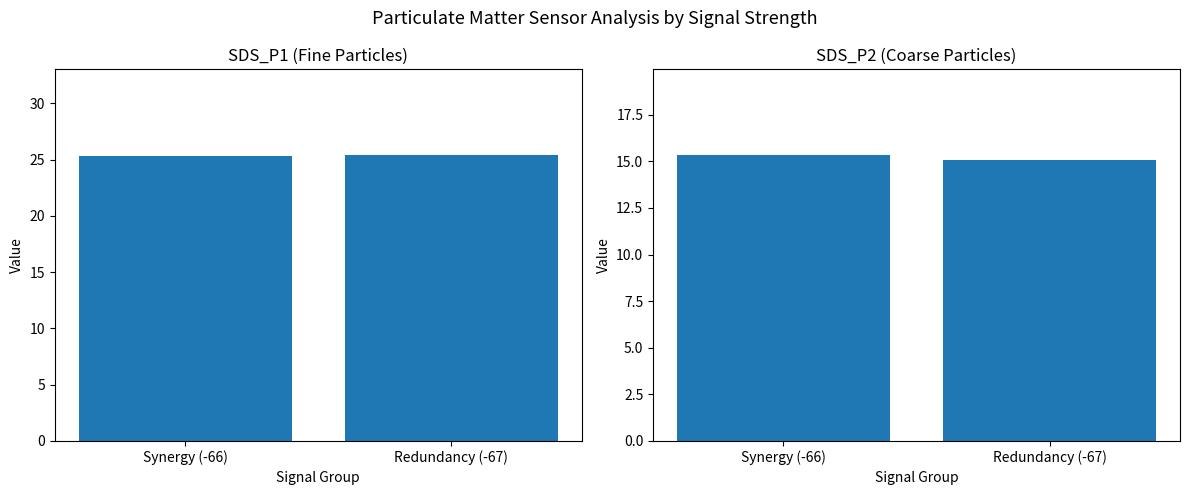

At which label is SDS_P2 closest to 15?

Redundancy (-67)